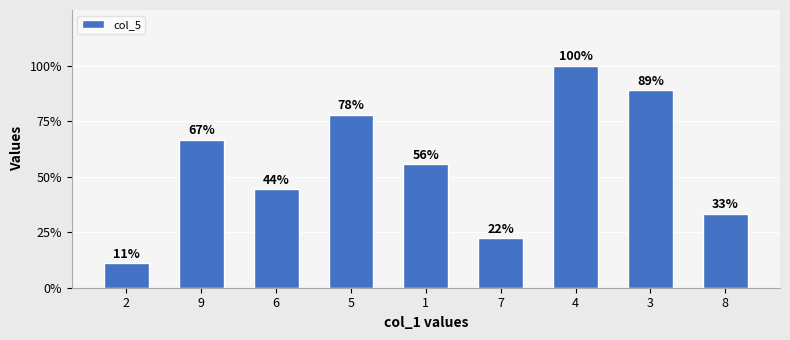

What is the label of the 4th bar from the left?

5